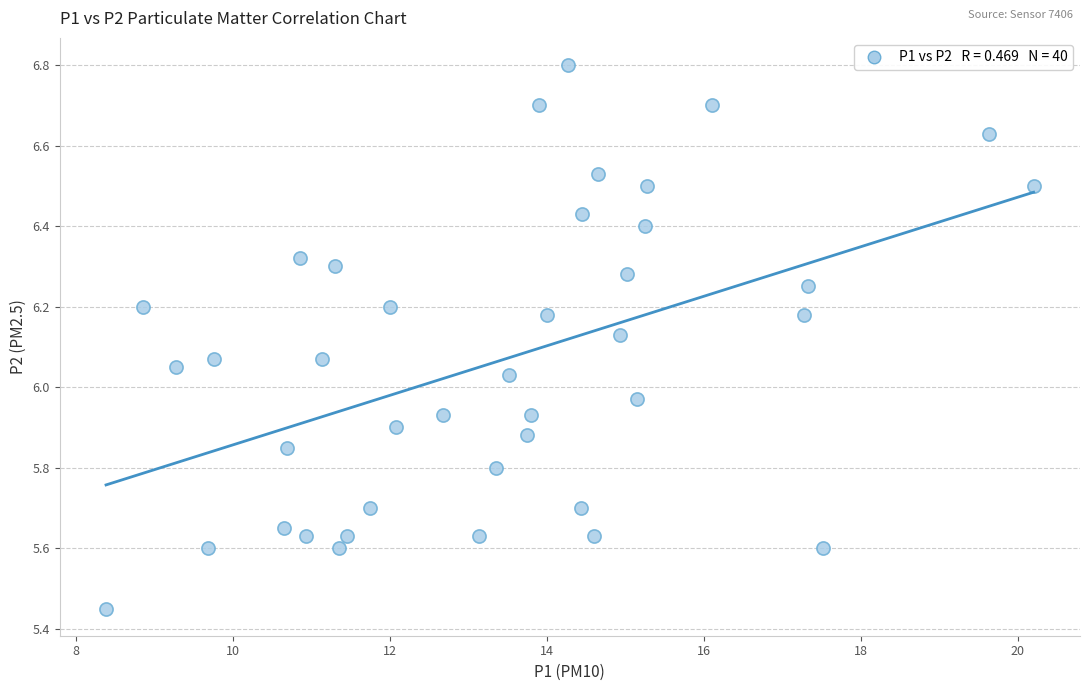

What is the range of X values (max minus min)?

11.8